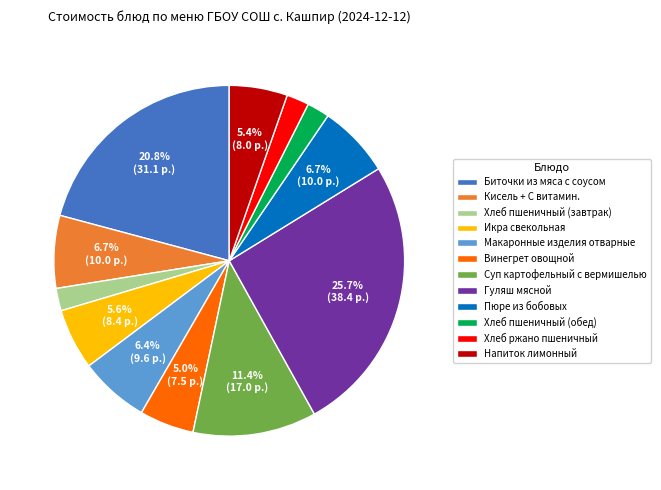

Which category has the biggest portion of the pie?

Гуляш мясной